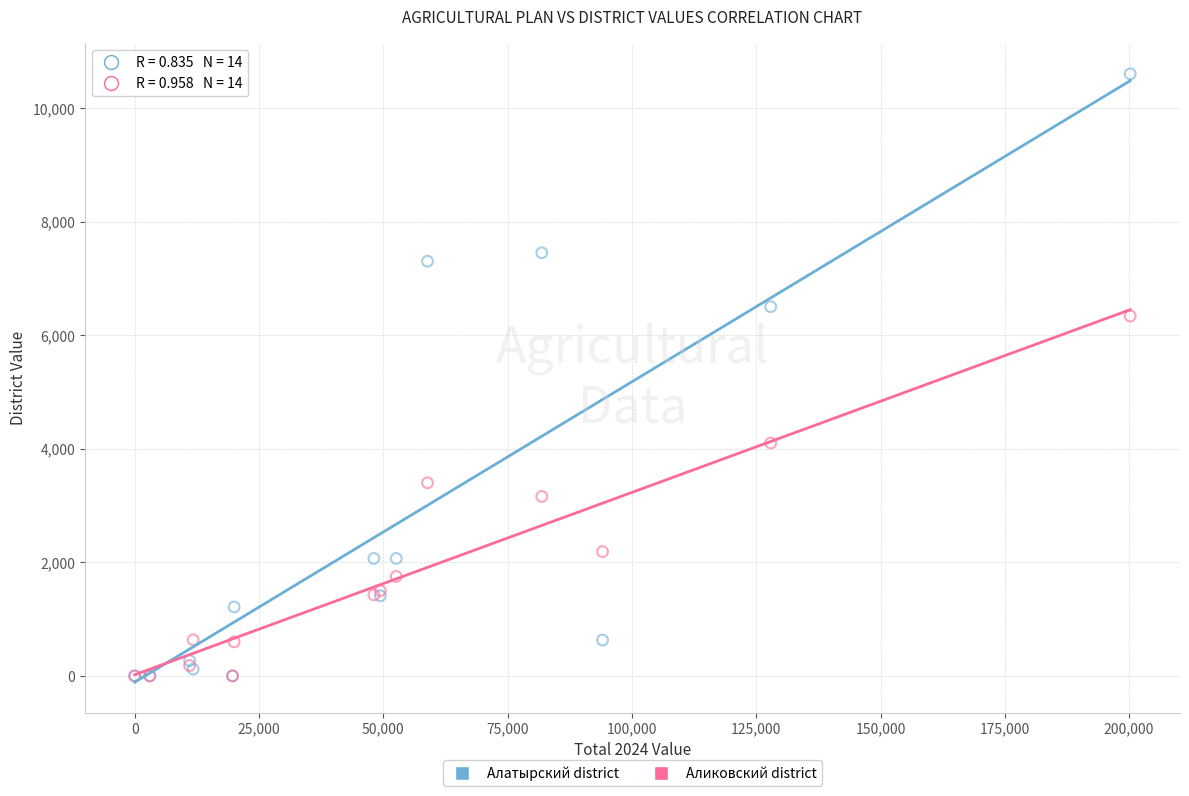

Across all series, what Y value is closest to 5300?

6336.0